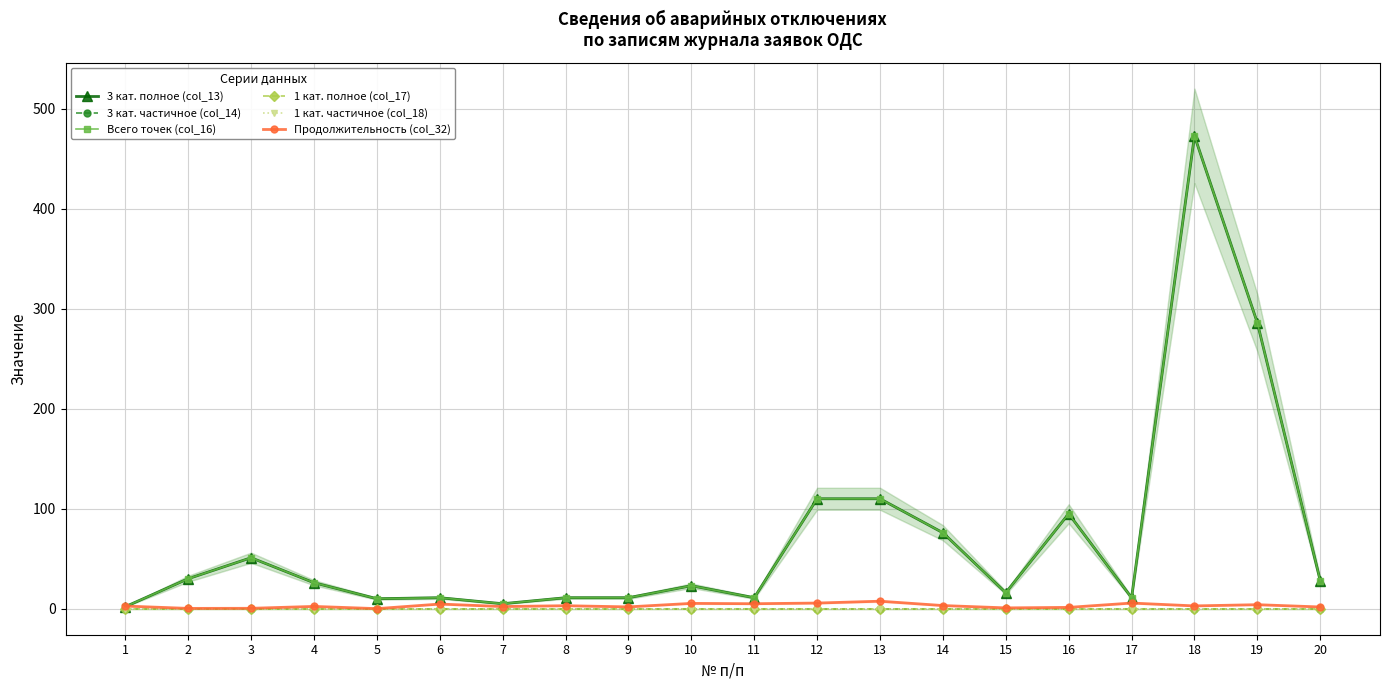

What are all the series names shown in the legend?

3 кат. полное (col_13), 3 кат. частичное (col_14), Всего точек (col_16), 1 кат. полное (col_17), 1 кат. частичное (col_18), Продолжительность (col_32)